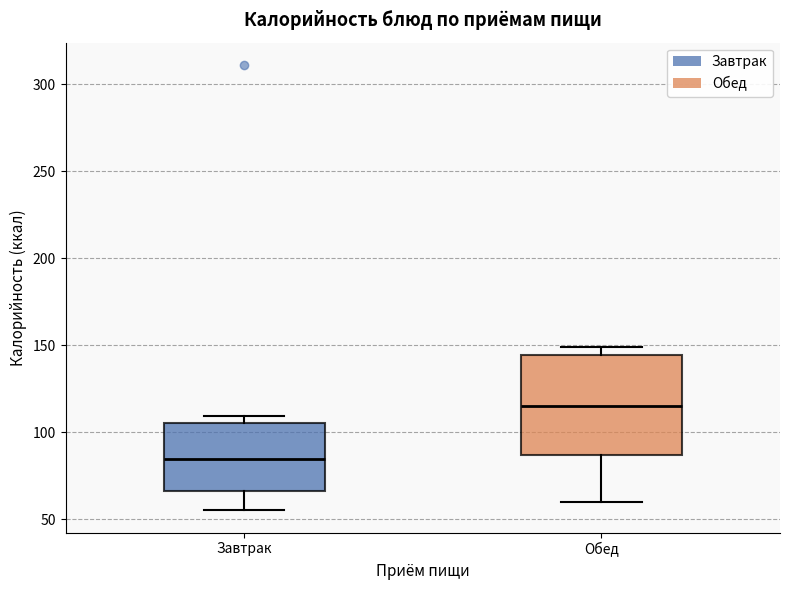

Comparing the boxes themselves (not the whiskers), which one is the tallest?

Обед